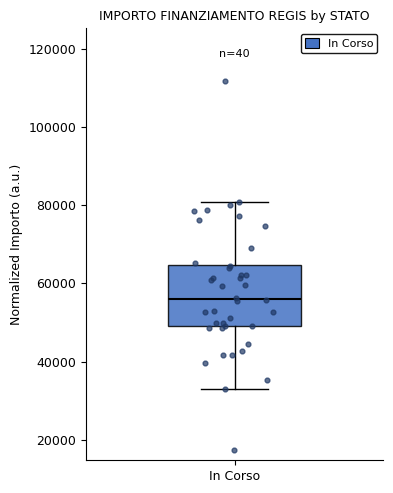

Read this box plot against the y-axis: the position of the median line, the range covered by the box, and the ends of both whiskers. The values are not printed on the chart, so give them approximately, as read against the axis.

median 56000, box 50000 to 64000, whiskers 32000 to 80000